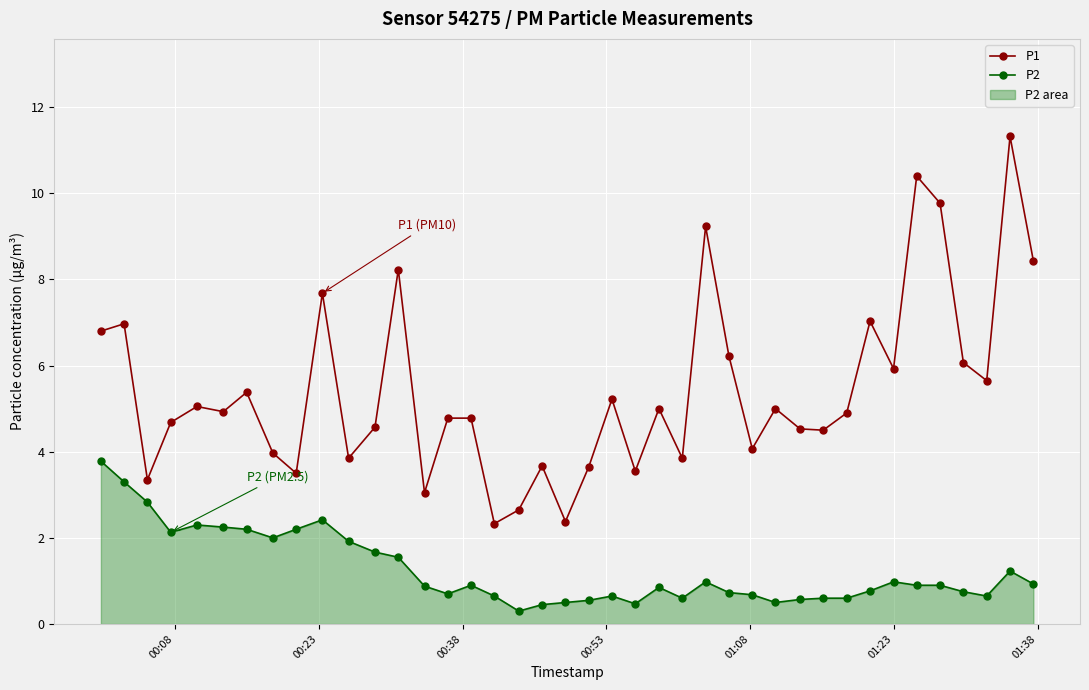

How many series are shown in this chart?

2